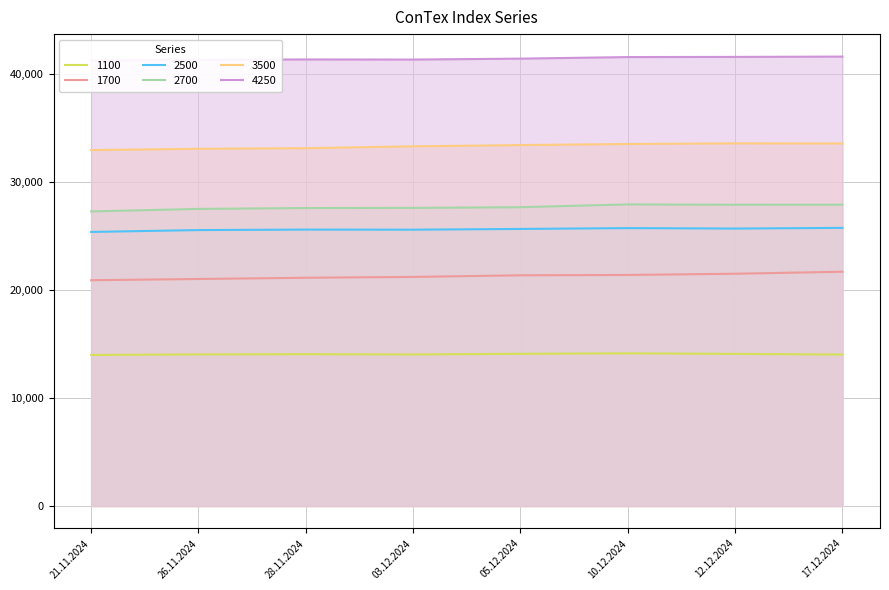

Is it true that 2700 equals 27268 at 21.11.2024?

True